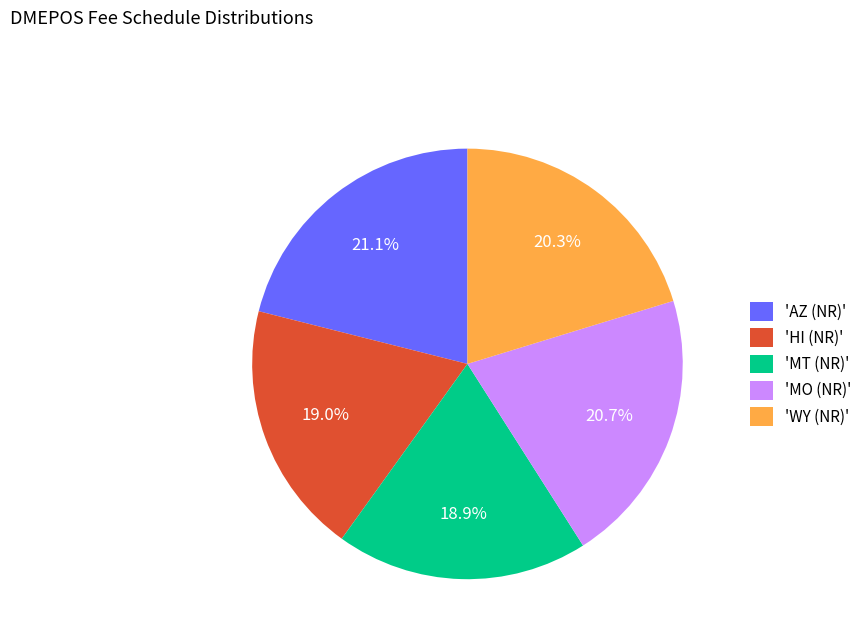

Combined, what portion of the pie is 'MO (NR)' and 'WY (NR)'?

41.0%